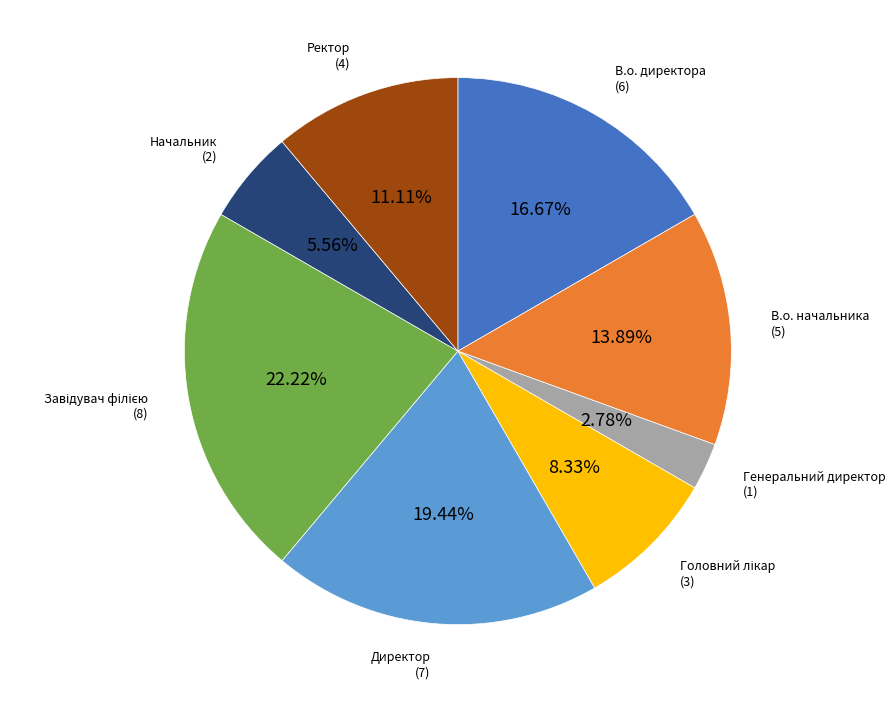

Is there a majority slice in this chart?

No